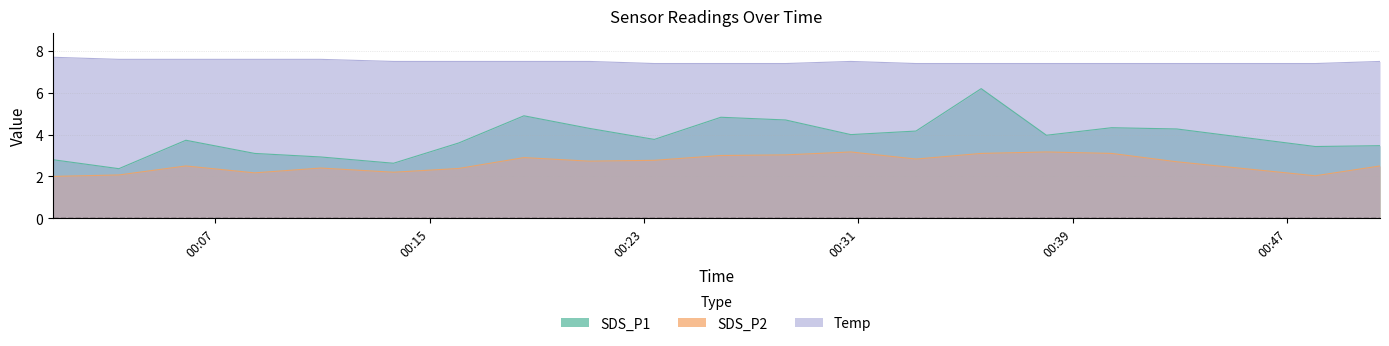

Which has a higher value, 2022/12/02 00:40:27 or 2022/12/02 00:50:28?

2022/12/02 00:40:27